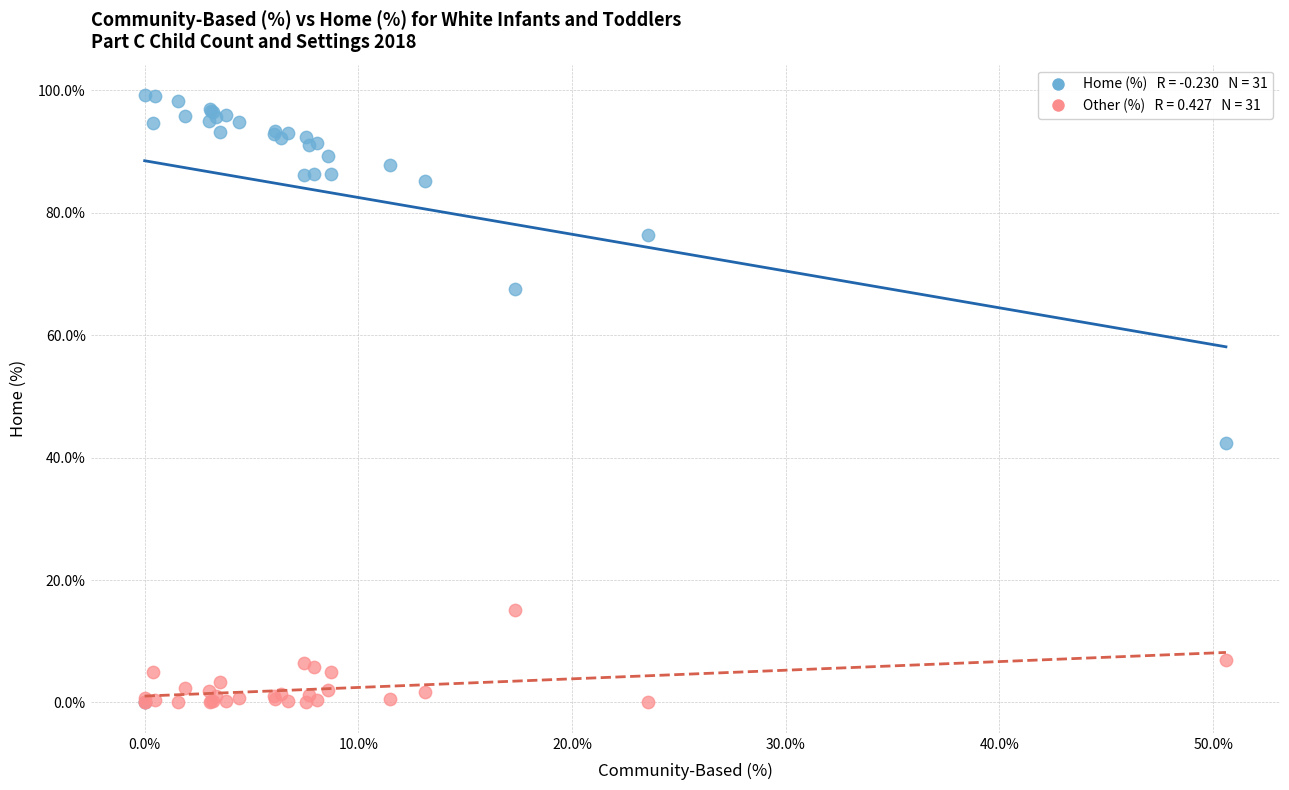

Across all series, what Y value is closest to 49?

42.5